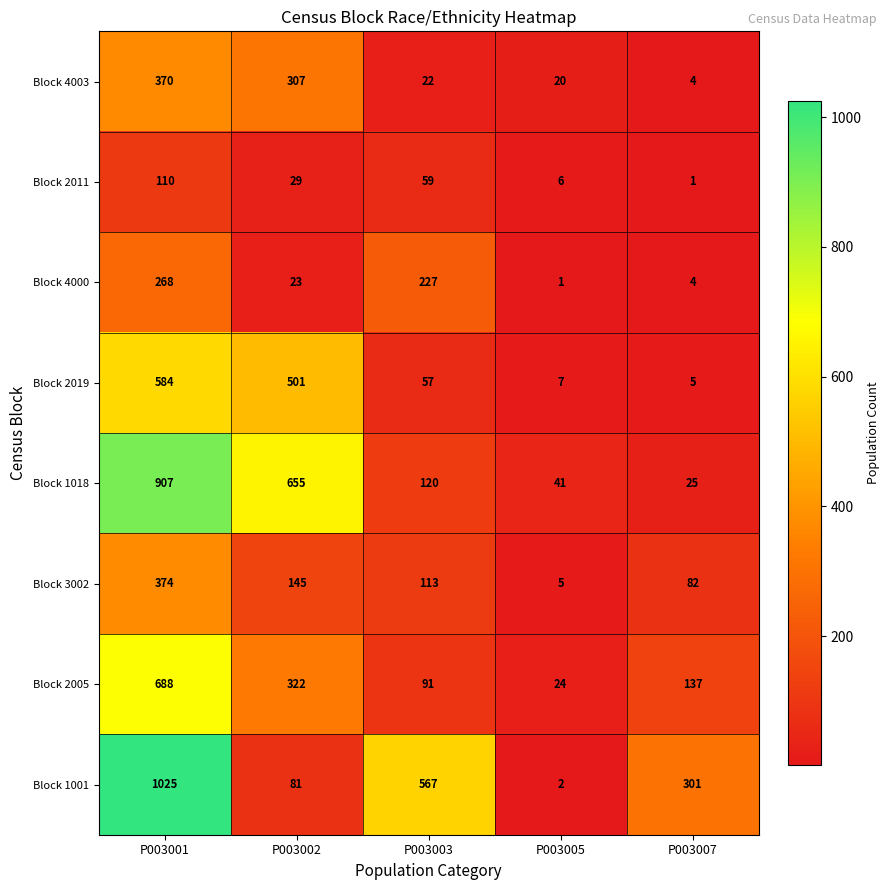

At which category is the sum across all series the highest?

P003001